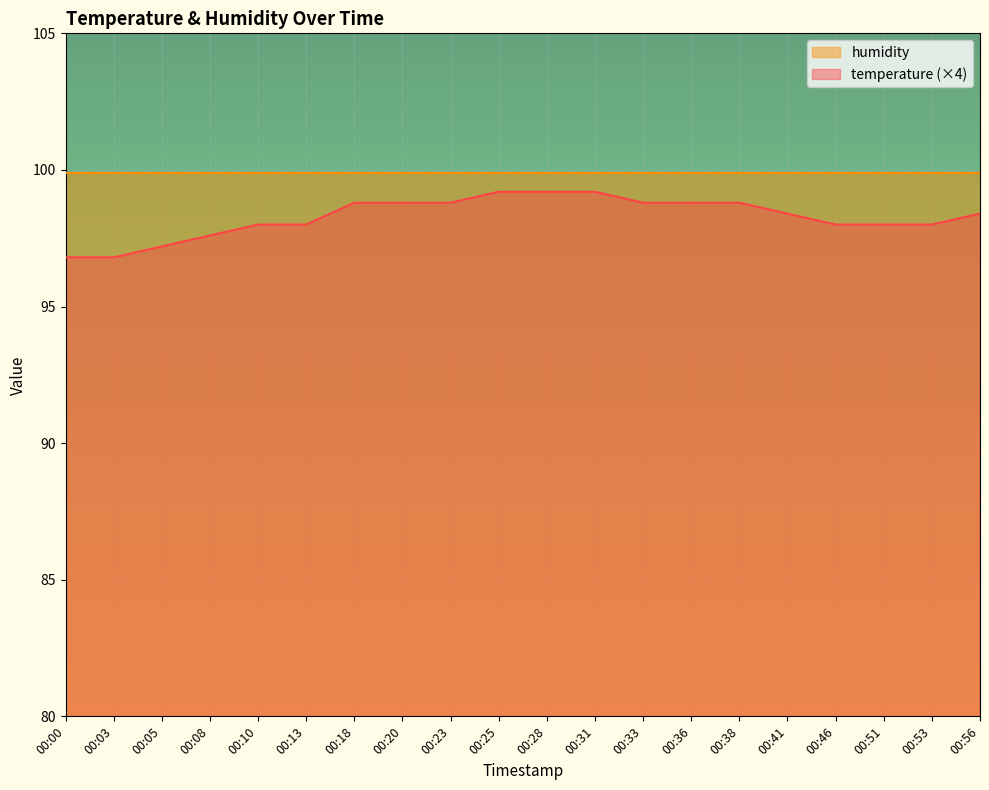

List the labels in order of value, smallest first.

00:00, 00:03, 00:05, 00:08, 00:10, 00:13, 00:46, 00:51, 00:53, 00:41, 00:56, 00:18, 00:20, 00:23, 00:33, 00:36, 00:38, 00:25, 00:28, 00:31